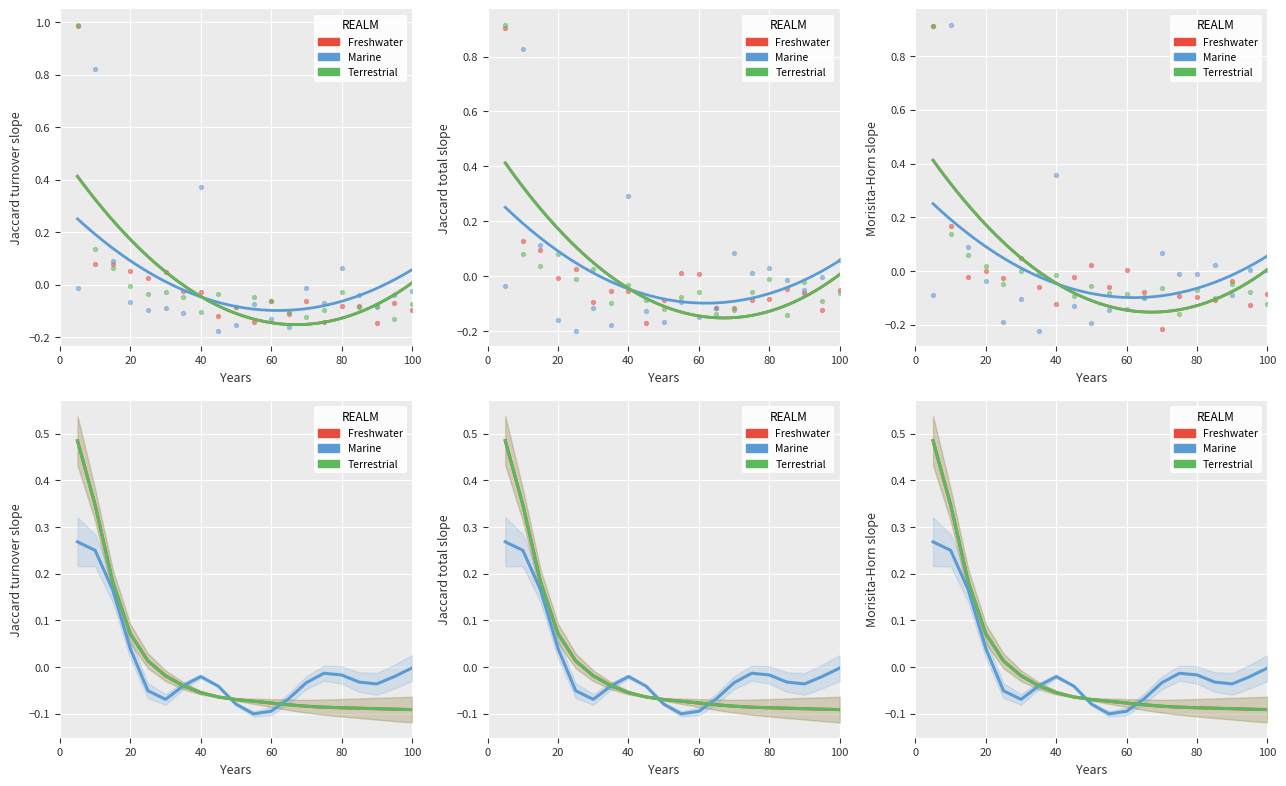

Which series reaches the minimum Y coordinate?

Marine